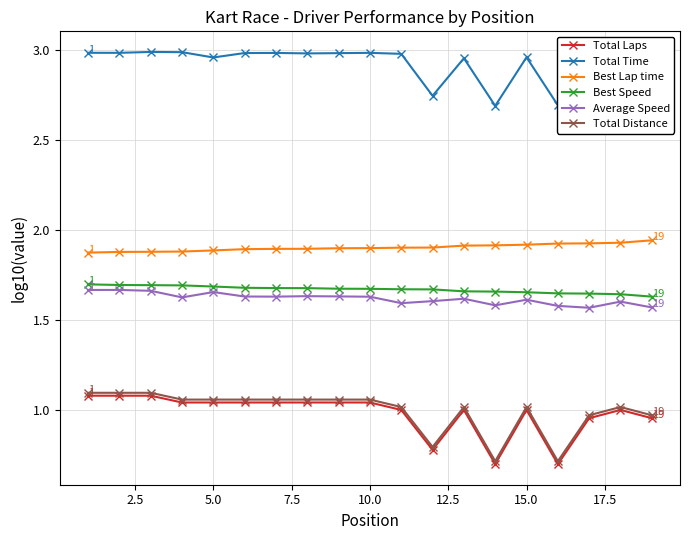

At how many categories does at least one series exceed 0?

19